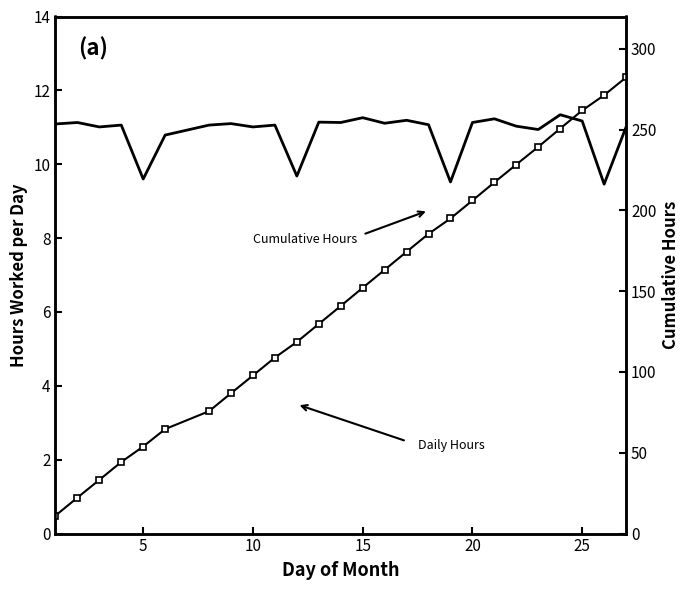

How many interior local peaks does the Hours Worked series have?

9